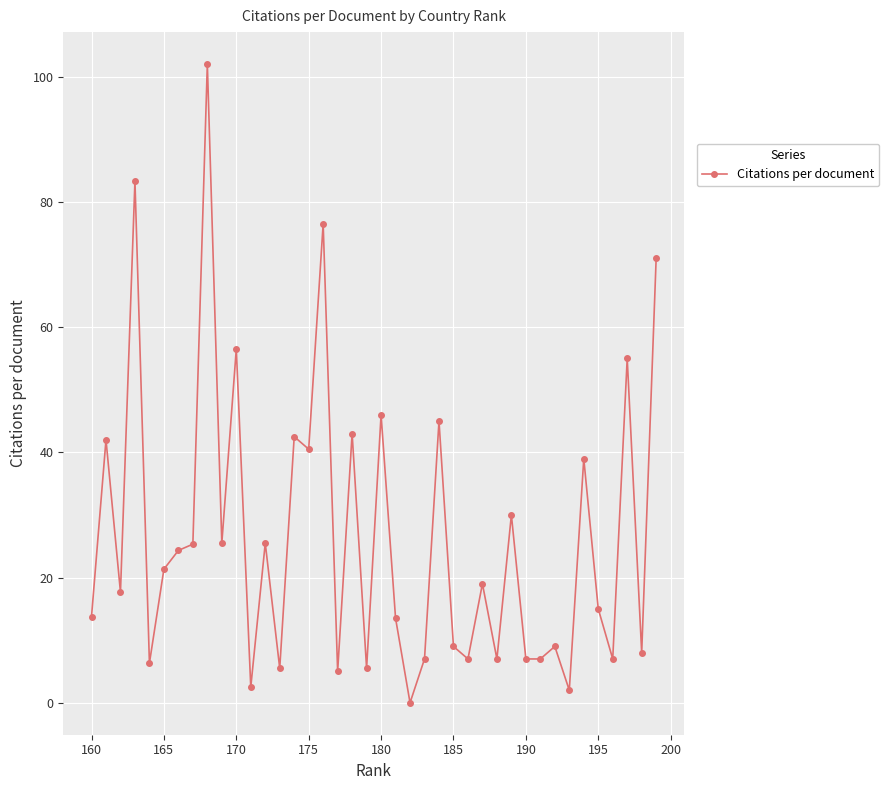

Does the chart display data point markers on the line(s)?

Yes